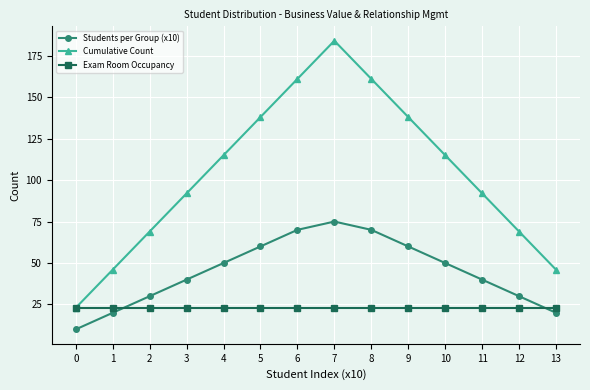

True or false: Exam Room Occupancy has a value of 23 at 3.

True